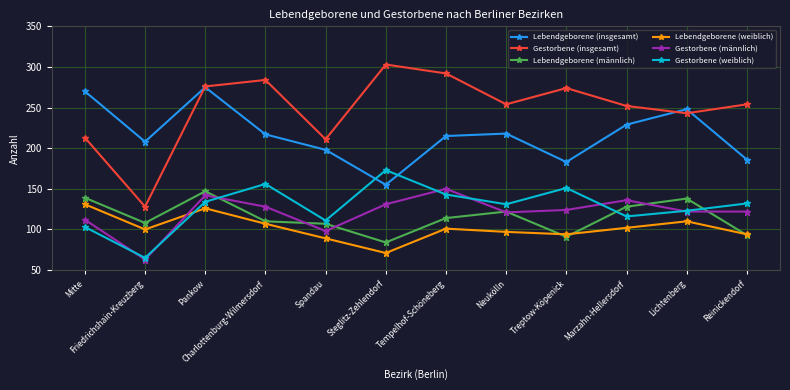

True or false: Gestorbene (männlich) and Lebendgeborene (insgesamt) cross at least once.

False